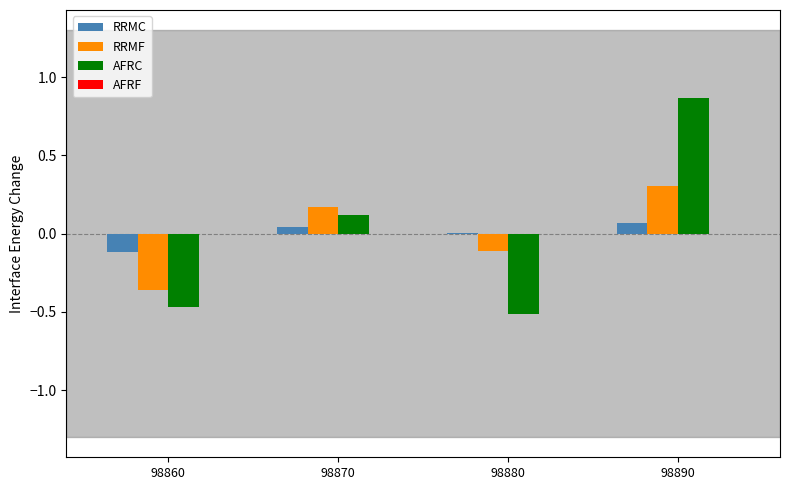

At which category is the sum across all series the highest?

98890